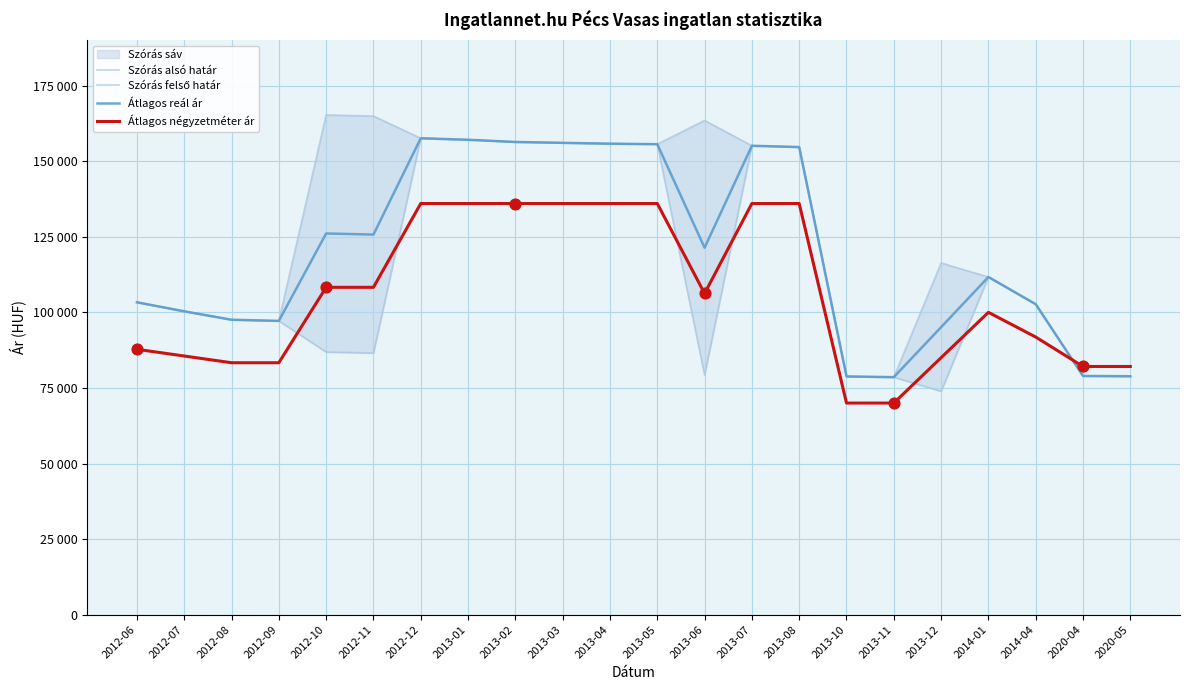

Which series contains the lowest Y value?

Átlagos négyzetméter ár